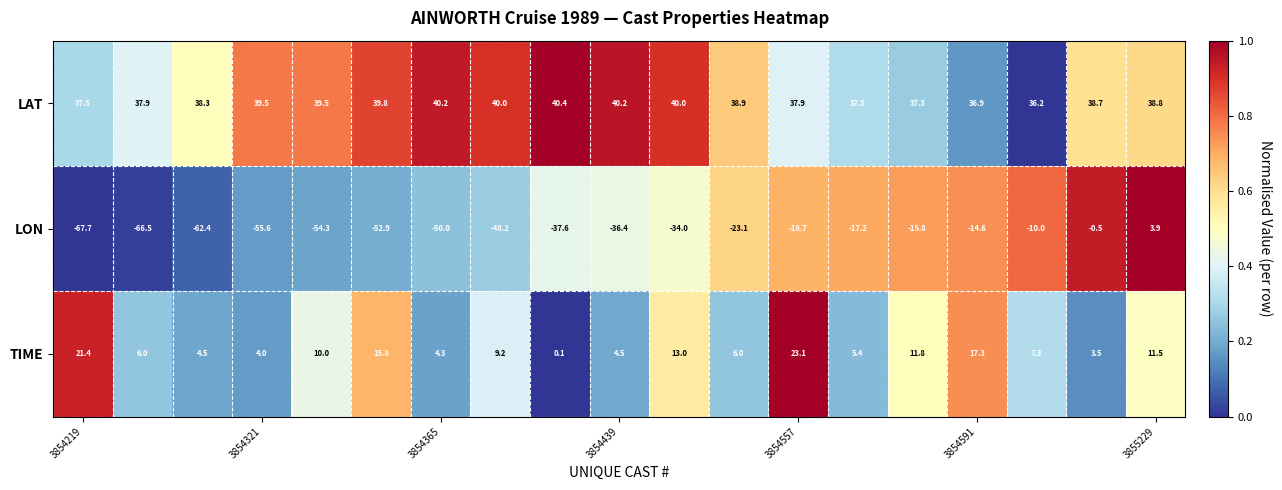

Which series has the largest range (max minus min)?

LON